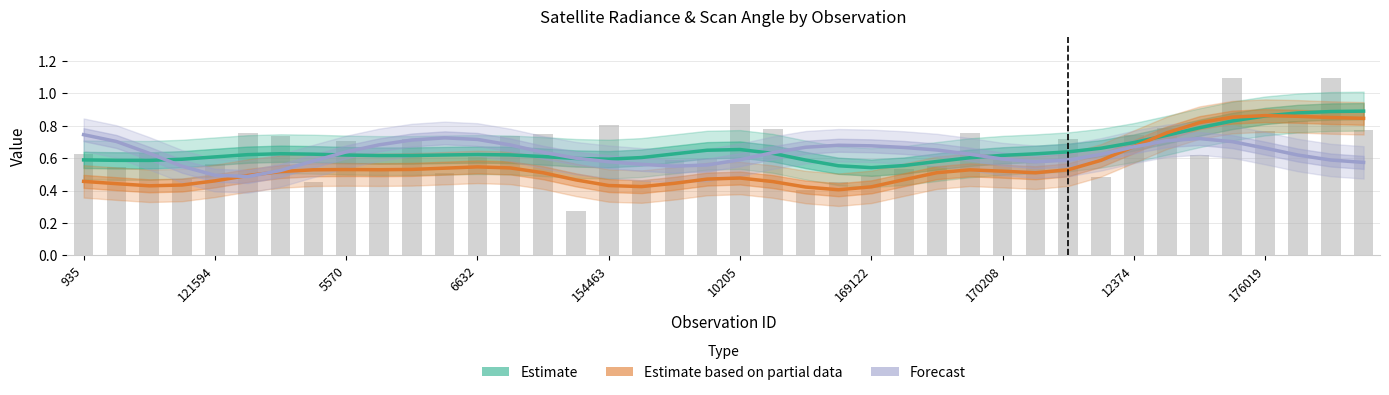

What are all the series names shown in the legend?

Estimate, Estimate based on partial data, Forecast